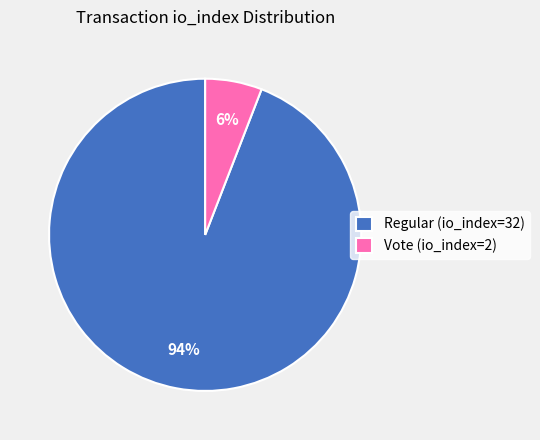

What percentage is the Regular (io_index=32) slice, to the nearest percent?

94%